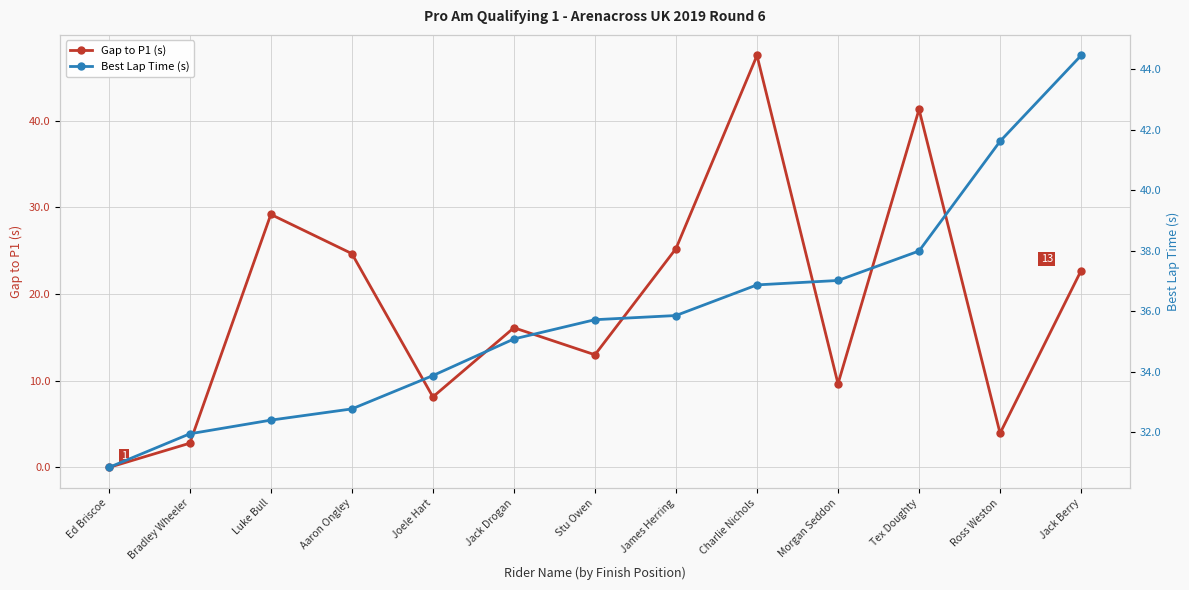

What position from the left is Ed Briscoe?

1